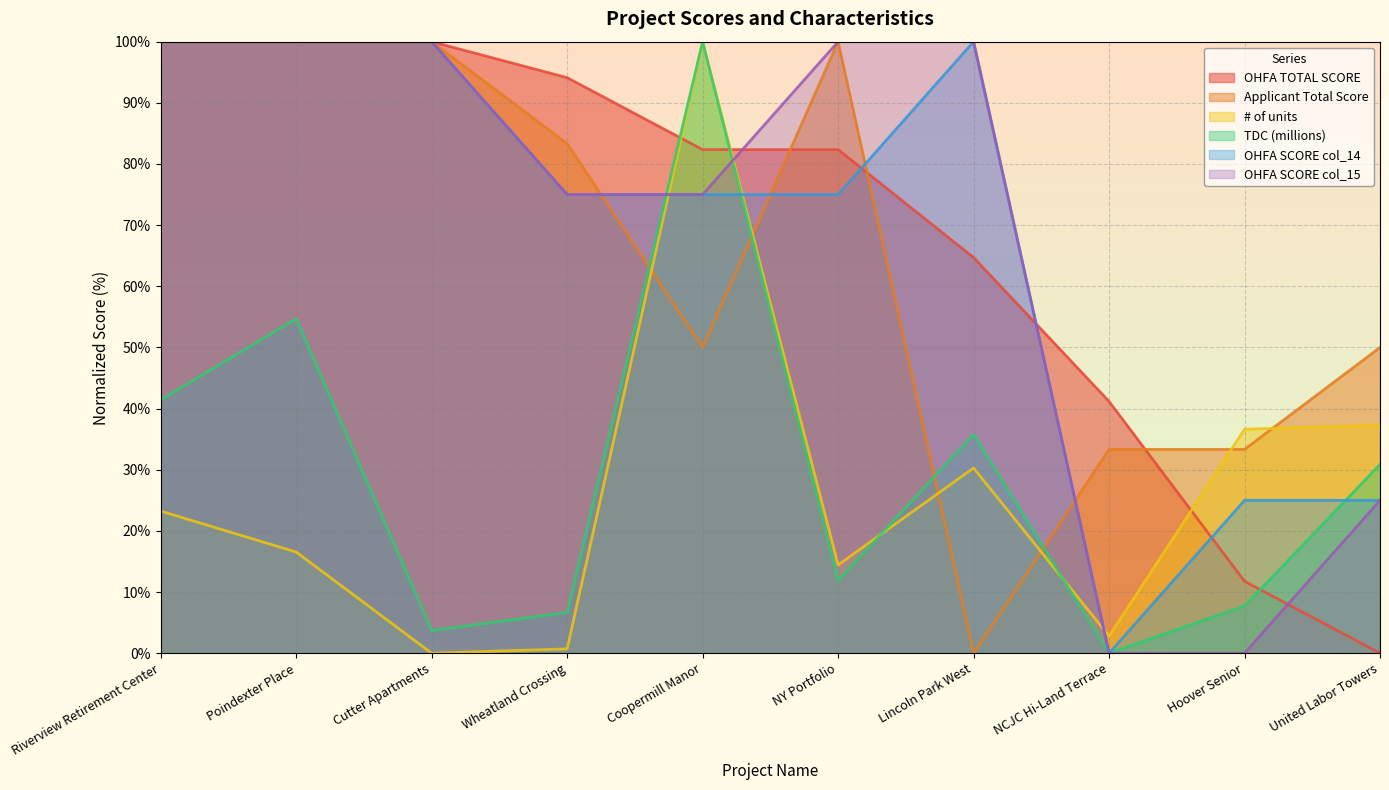

Reading right to left, list all the values displayed in this chart.

OHFA TOTAL SCORE: United Labor Towers=0.0	Hoover Senior=11.8	NCJC Hi-Land Terrace=41.2	Lincoln Park West=64.7	NY Portfolio=82.4	Coopermill Manor=82.4	Wheatland Crossing=94.1	Cutter Apartments=100.0	Poindexter Place=100.0	Riverview Retirement Center=100.0
Applicant Total Score: United Labor Towers=50.0	Hoover Senior=33.3	NCJC Hi-Land Terrace=33.3	Lincoln Park West=0.0	NY Portfolio=100.0	Coopermill Manor=50.0	Wheatland Crossing=83.3	Cutter Apartments=100.0	Poindexter Place=100.0	Riverview Retirement Center=100.0
# of units: United Labor Towers=37.3	Hoover Senior=36.6	NCJC Hi-Land Terrace=2.8	Lincoln Park West=30.3	NY Portfolio=14.4	Coopermill Manor=100.0	Wheatland Crossing=0.7	Cutter Apartments=0.0	Poindexter Place=16.5	Riverview Retirement Center=23.2
TDC (millions): United Labor Towers=30.9	Hoover Senior=7.7	NCJC Hi-Land Terrace=0.0	Lincoln Park West=35.8	NY Portfolio=11.9	Coopermill Manor=100.0	Wheatland Crossing=6.7	Cutter Apartments=3.7	Poindexter Place=54.7	Riverview Retirement Center=41.4
OHFA SCORE col_14: United Labor Towers=25.0	Hoover Senior=25.0	NCJC Hi-Land Terrace=0.0	Lincoln Park West=100.0	NY Portfolio=75.0	Coopermill Manor=75.0	Wheatland Crossing=75.0	Cutter Apartments=100.0	Poindexter Place=100.0	Riverview Retirement Center=100.0
OHFA SCORE col_15: United Labor Towers=25.0	Hoover Senior=0.0	NCJC Hi-Land Terrace=0.0	Lincoln Park West=100.0	NY Portfolio=100.0	Coopermill Manor=75.0	Wheatland Crossing=75.0	Cutter Apartments=100.0	Poindexter Place=100.0	Riverview Retirement Center=100.0